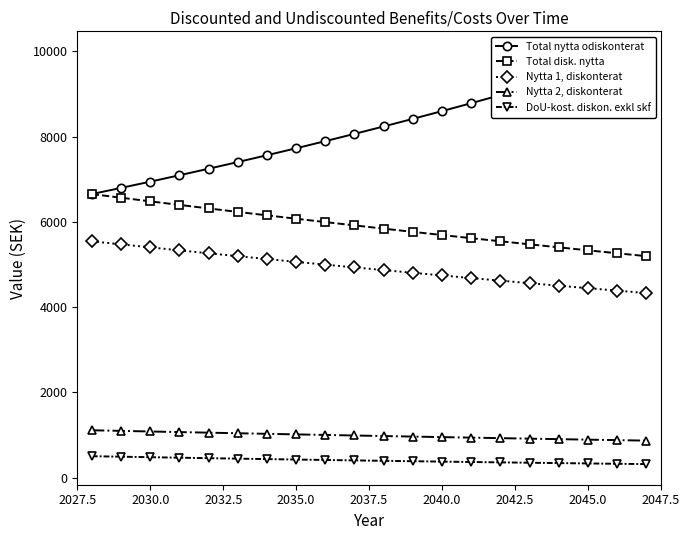

Reading right to left, list all the values displayed in this chart.

Total nytta odiskonterat: 9983.9	9772.7	9565.9	9363.5	9165.4	8971.5	8781.7	8595.9	8414.0	8236.0	8061.8	7891.2	7724.2	7560.8	7400.8	7244.2	7091.0	6940.9	6794.1	6650.3
Total disk. nytta: 5193.2	5261.2	5330.2	5400.0	5470.8	5542.4	5615.1	5688.6	5763.2	5838.7	5915.2	5992.7	6071.2	6150.7	6231.3	6312.9	6395.7	6479.4	6564.3	6650.3
Nytta 1, diskonterat: 4327.7	4384.4	4441.8	4500.0	4559.0	4618.7	4679.2	4740.5	4802.6	4865.6	4929.3	4993.9	5059.3	5125.6	5192.8	5260.8	5329.7	5399.5	5470.3	5542.0
Nytta 2, diskonterat: 865.5	876.9	888.4	900.0	911.8	923.7	935.8	948.1	960.5	973.1	985.9	998.8	1011.9	1025.1	1038.6	1052.2	1065.9	1079.9	1094.1	1108.4
DoU-kost. diskon. exkl skf: 314.5	322.3	330.3	338.5	346.8	355.4	364.2	373.2	382.5	391.9	401.6	411.6	421.8	432.2	442.9	453.9	465.1	476.6	488.4	500.0